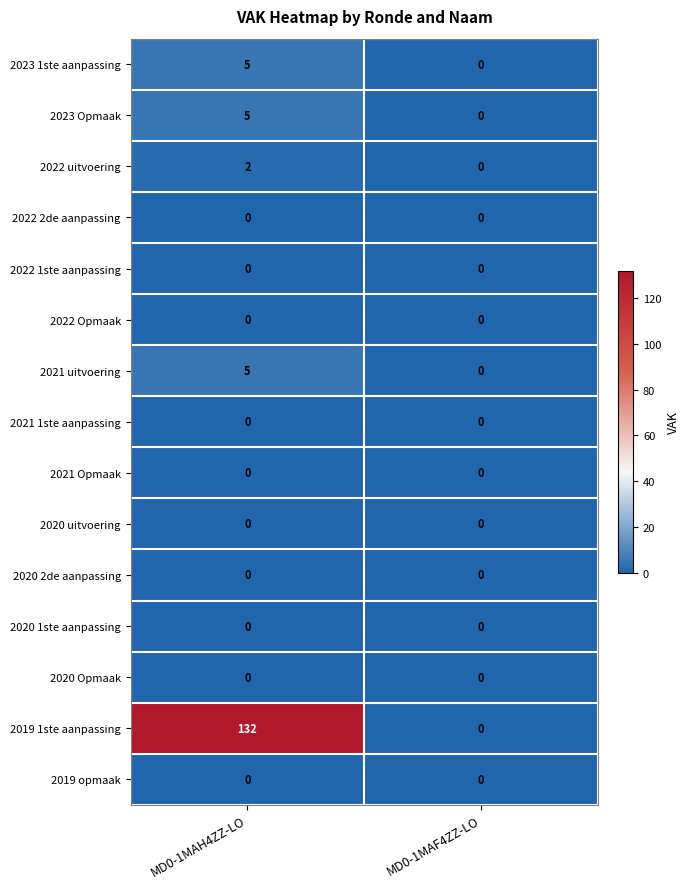

At which category is the sum across all series the highest?

MD0-1MAH4ZZ-LO